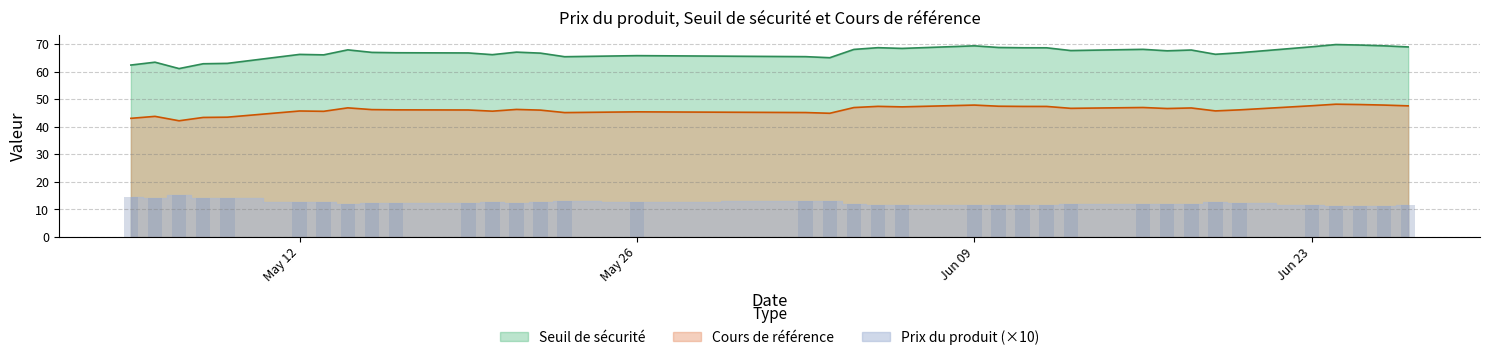

The Prix du produit series shows 0.4 at 2025-06-06. True or false?

False